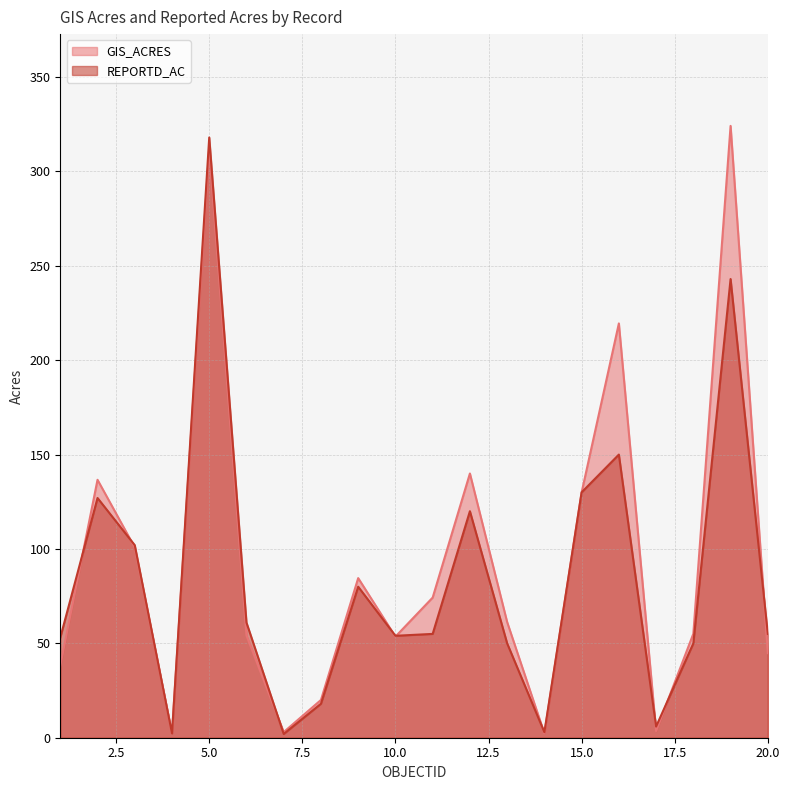

Reading left to right, extract all data points from this chart.

GIS_ACRES: 1=38.2	2=136.6	3=100.8	4=2.3	5=312.3	6=54.2	7=3.0	8=20.0	9=84.6	10=53.6	11=74.2	12=140.0	13=61.3	14=2.3	15=129.9	16=219.5	17=3.5	18=55.1	19=324.1	20=44.8
REPORTD_AC: 1=53.0	2=127.0	3=102.0	4=2.3	5=318.0	6=61.0	7=2.0	8=18.0	9=80.0	10=54.0	11=55.0	12=120.0	13=50.0	14=2.9	15=130.0	16=150.0	17=5.9	18=50.0	19=243.0	20=55.0